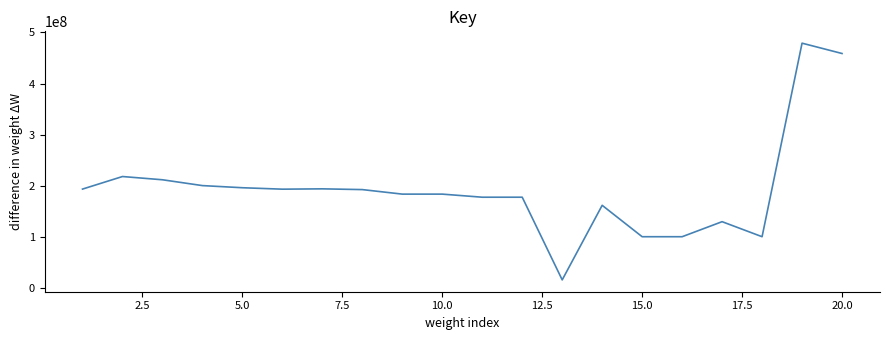

What is the smallest value displayed?

16352365